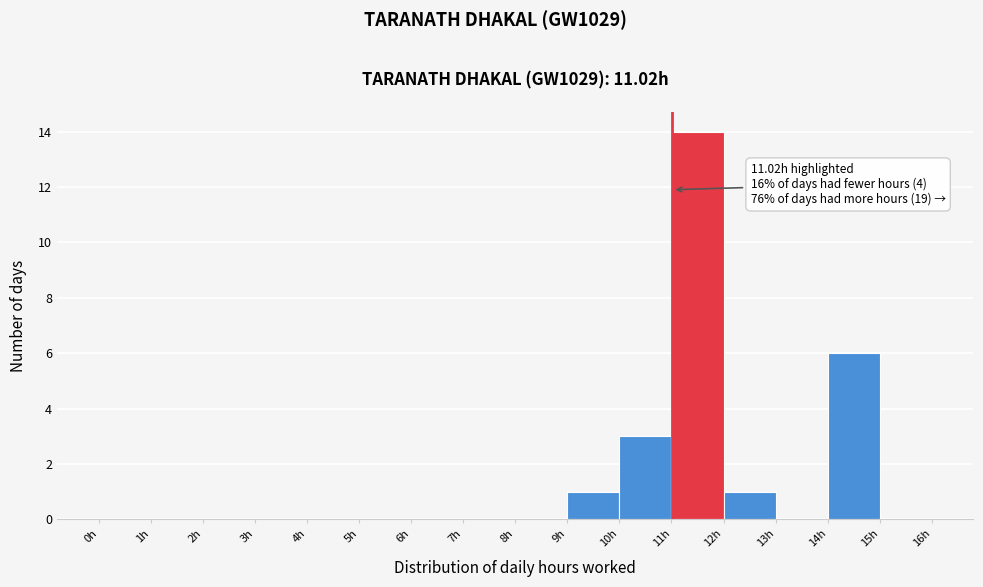

Which range on the x-axis has the tallest bar?

11 to 12